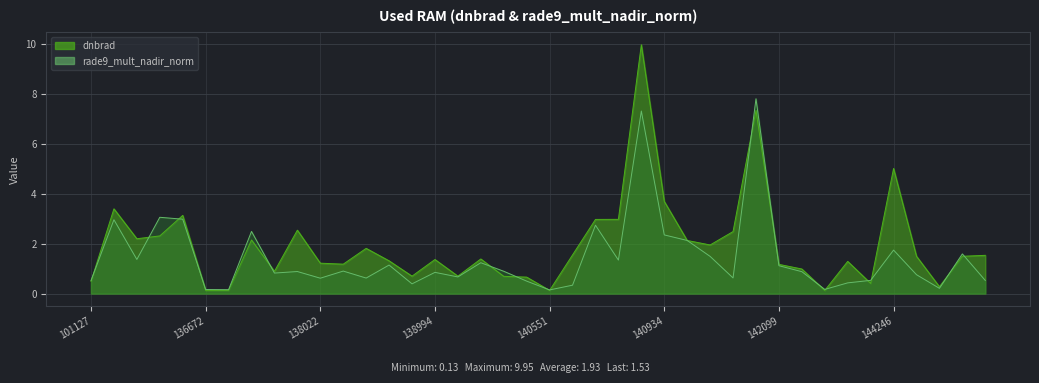

Which series has the widest spread of values?

dnbrad